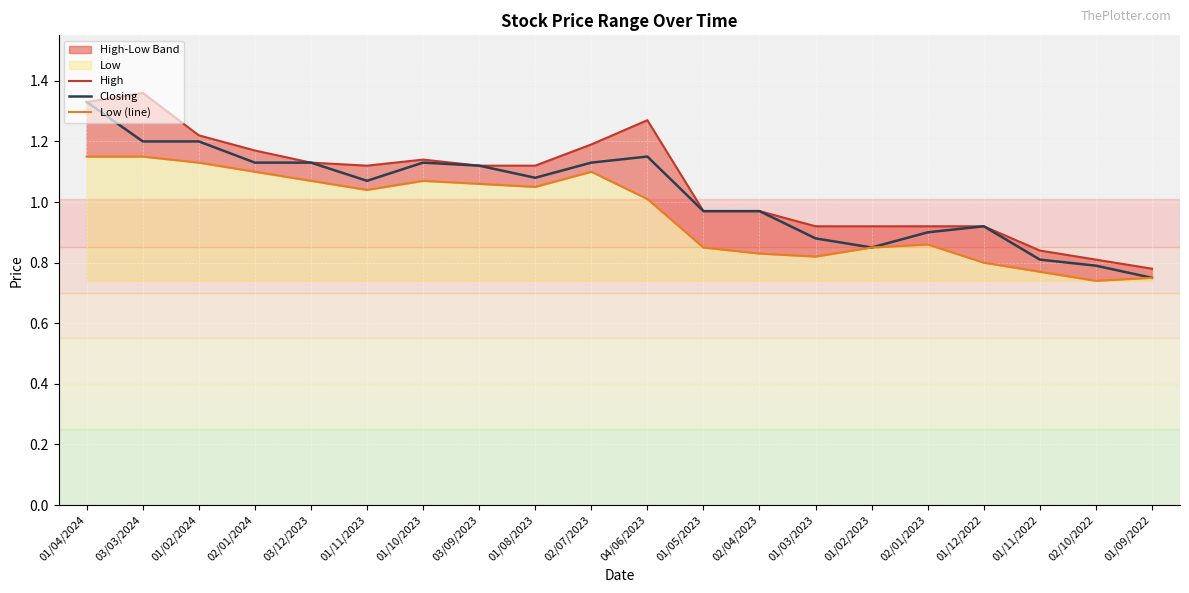

Reading right to left, list all the values displayed in this chart.

High: 01/09/2022=0.8	02/10/2022=0.8	01/11/2022=0.8	01/12/2022=0.9	02/01/2023=0.9	01/02/2023=0.9	01/03/2023=0.9	02/04/2023=1.0	01/05/2023=1.0	04/06/2023=1.3	02/07/2023=1.2	01/08/2023=1.1	03/09/2023=1.1	01/10/2023=1.1	01/11/2023=1.1	03/12/2023=1.1	02/01/2024=1.2	01/02/2024=1.2	03/03/2024=1.4	01/04/2024=1.3
Closing: 01/09/2022=0.8	02/10/2022=0.8	01/11/2022=0.8	01/12/2022=0.9	02/01/2023=0.9	01/02/2023=0.8	01/03/2023=0.9	02/04/2023=1.0	01/05/2023=1.0	04/06/2023=1.1	02/07/2023=1.1	01/08/2023=1.1	03/09/2023=1.1	01/10/2023=1.1	01/11/2023=1.1	03/12/2023=1.1	02/01/2024=1.1	01/02/2024=1.2	03/03/2024=1.2	01/04/2024=1.3
Low (line): 01/09/2022=0.8	02/10/2022=0.7	01/11/2022=0.8	01/12/2022=0.8	02/01/2023=0.9	01/02/2023=0.8	01/03/2023=0.8	02/04/2023=0.8	01/05/2023=0.8	04/06/2023=1.0	02/07/2023=1.1	01/08/2023=1.1	03/09/2023=1.1	01/10/2023=1.1	01/11/2023=1.0	03/12/2023=1.1	02/01/2024=1.1	01/02/2024=1.1	03/03/2024=1.1	01/04/2024=1.1